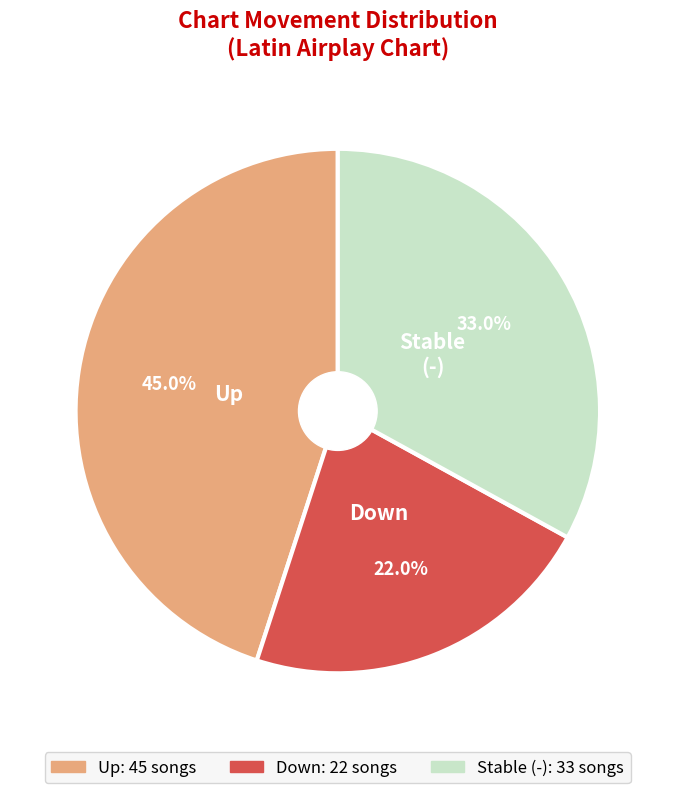

Is there a majority slice in this chart?

No